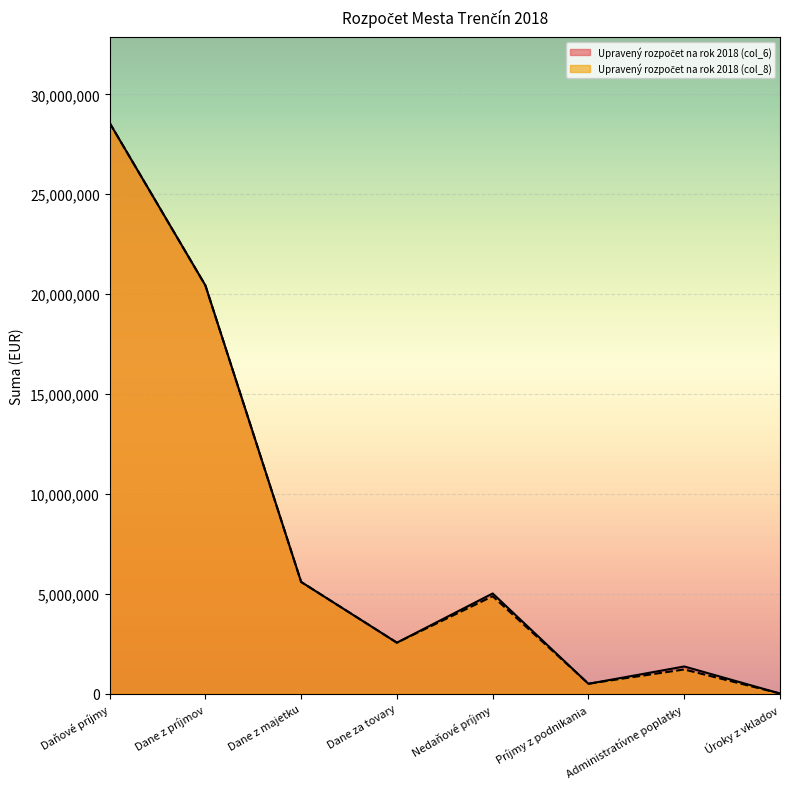

Which series changed the most between Nedaňové príjmy and Administratívne poplatky?

Upravený rozpočet na rok 2018 (col_8)